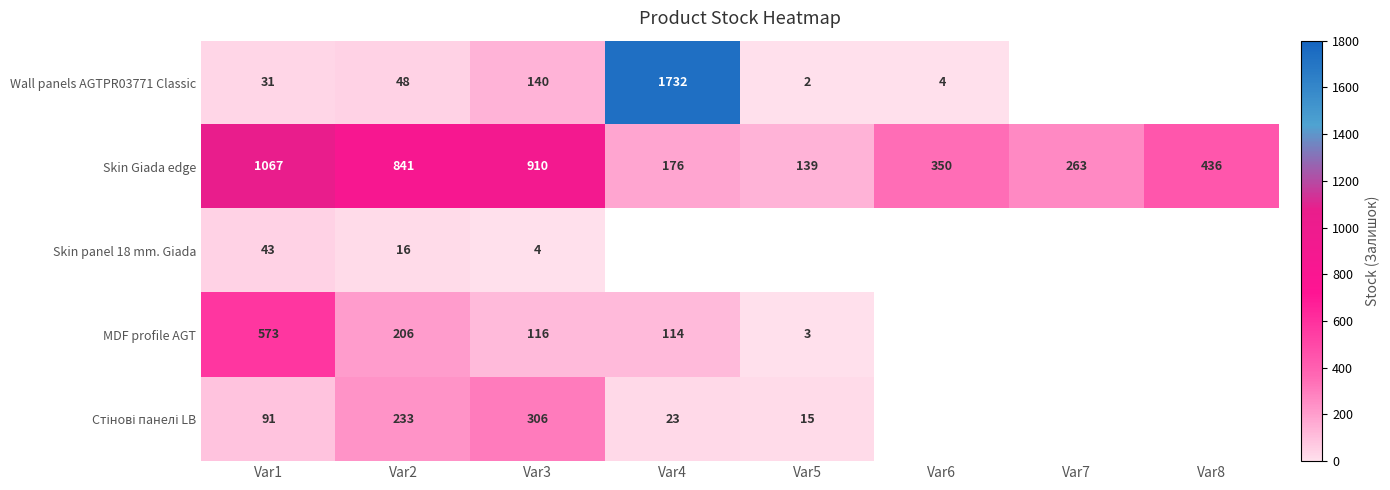

How many series are shown in this chart?

5